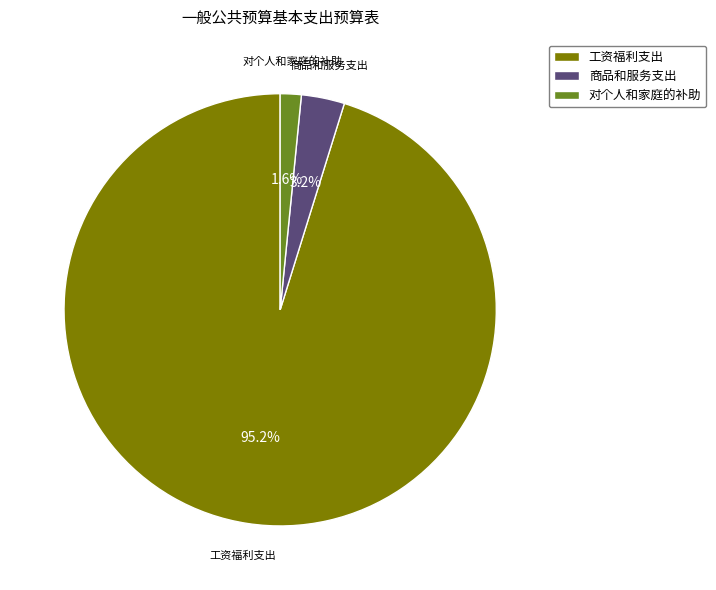

Which category has the biggest portion of the pie?

工资福利支出